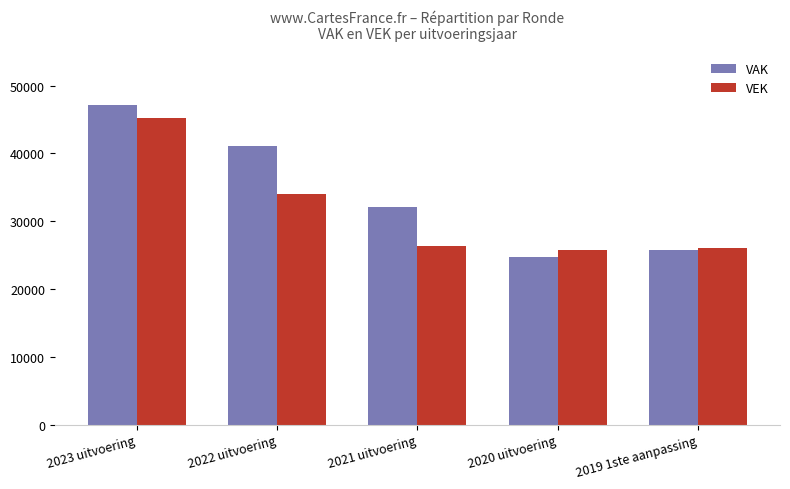

Is it true that VEK equals 26287 at 2021 uitvoering?

True